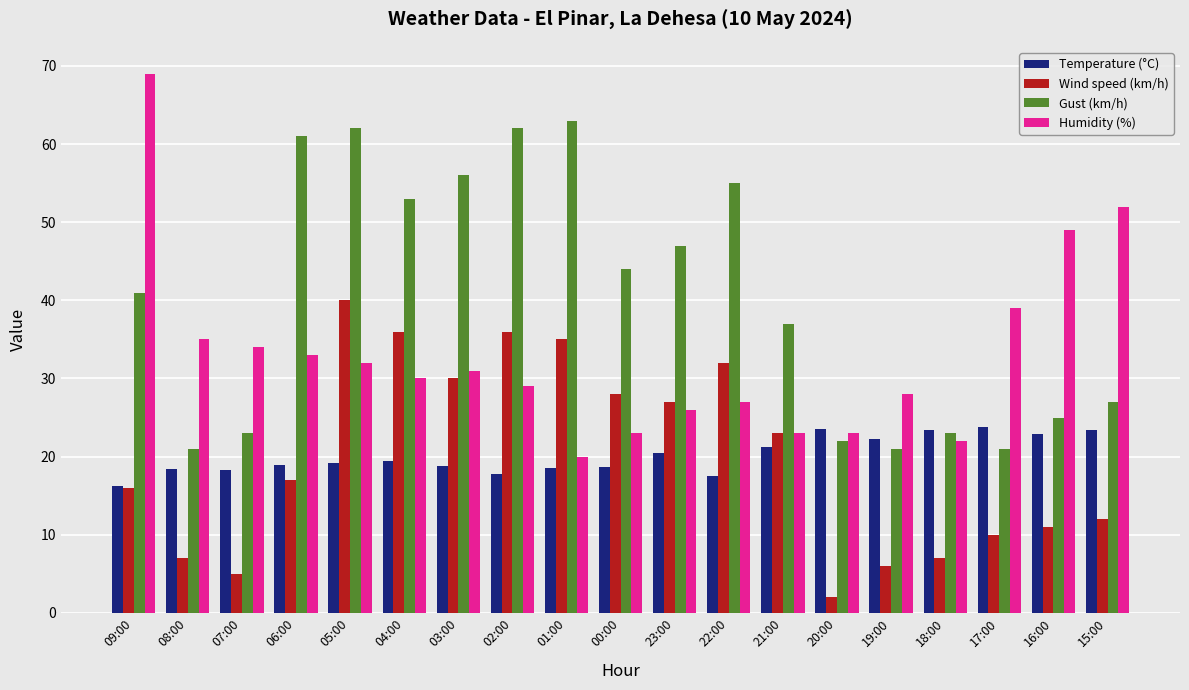

What position from the right is 08:00?

18